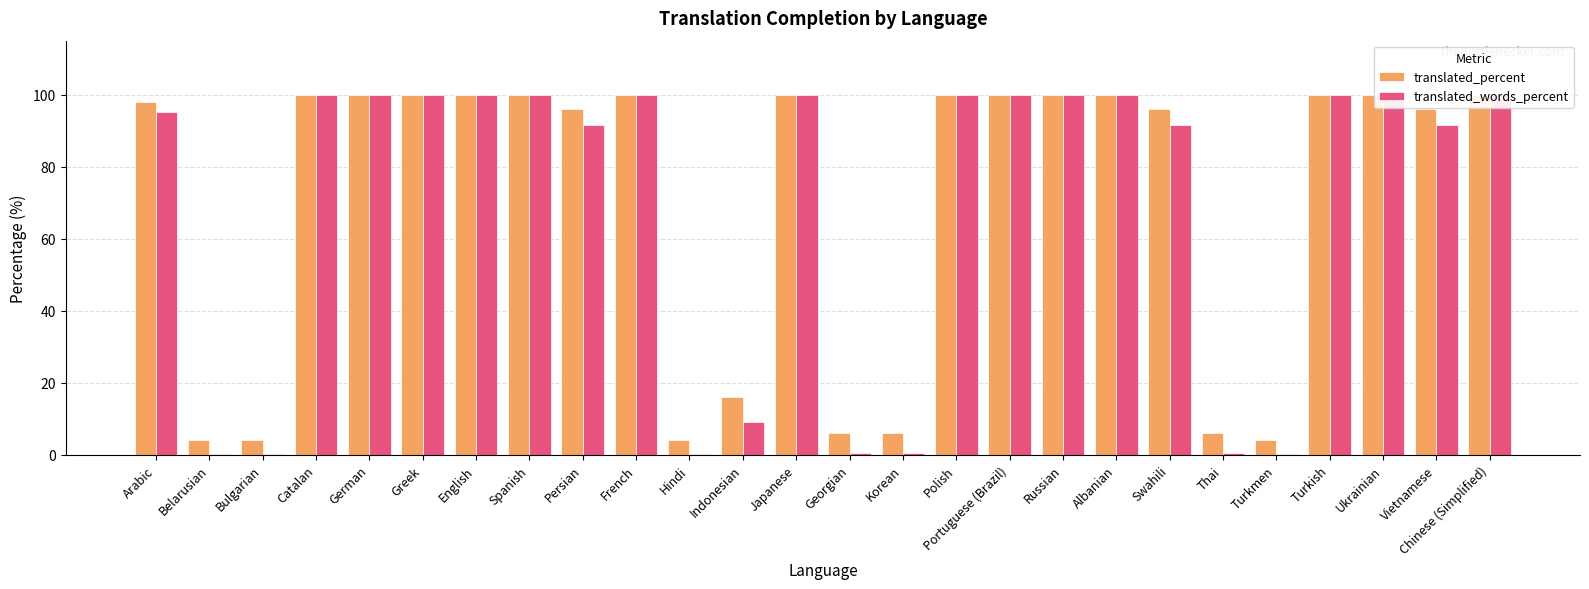

Which series has the largest total across all categories?

translated_percent